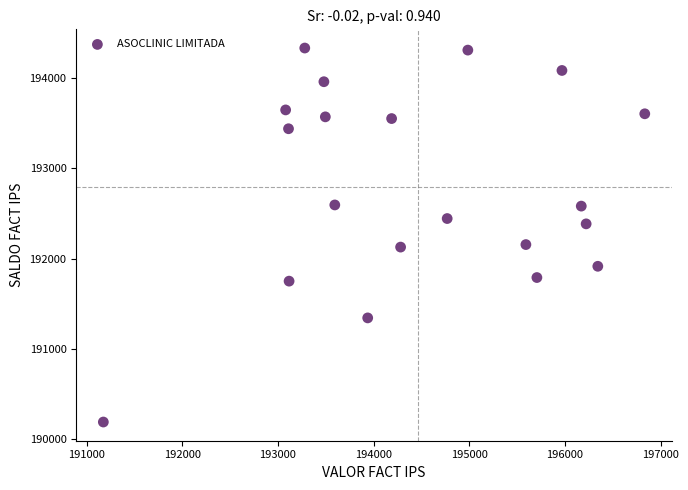

What is the range of Y values (max minus min)?

4152